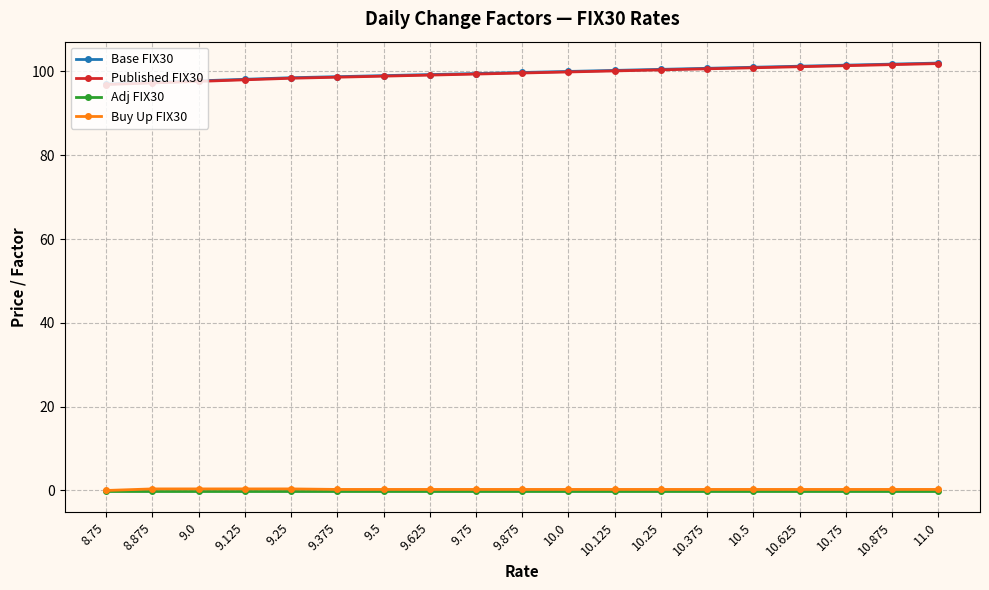

What is the sum of the Adj FIX30 values at 11.0 and 8.875?

-0.2